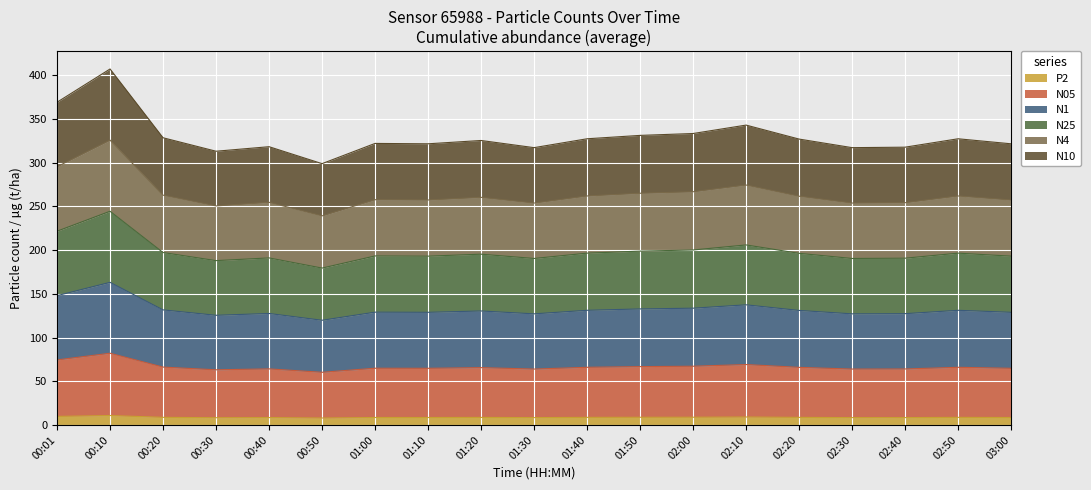

What is the lowest value of the N1 series?

119.7